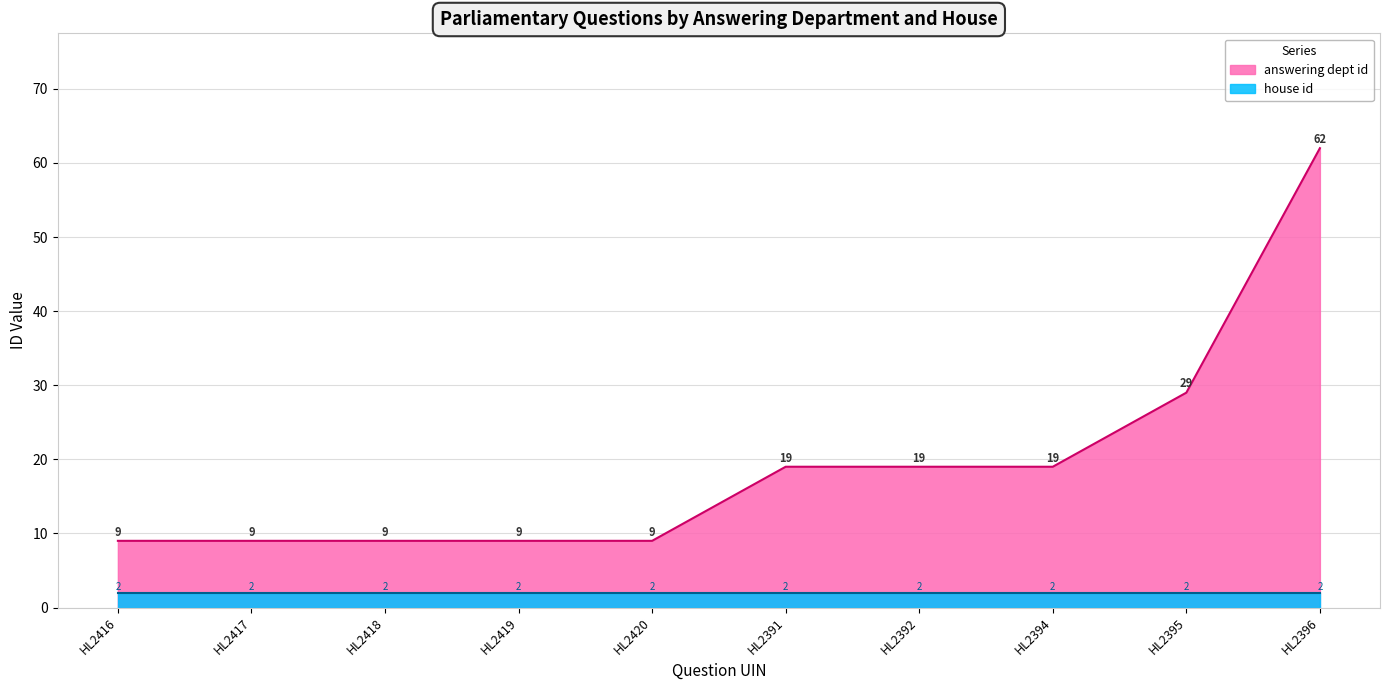

How many series are shown in this chart?

2